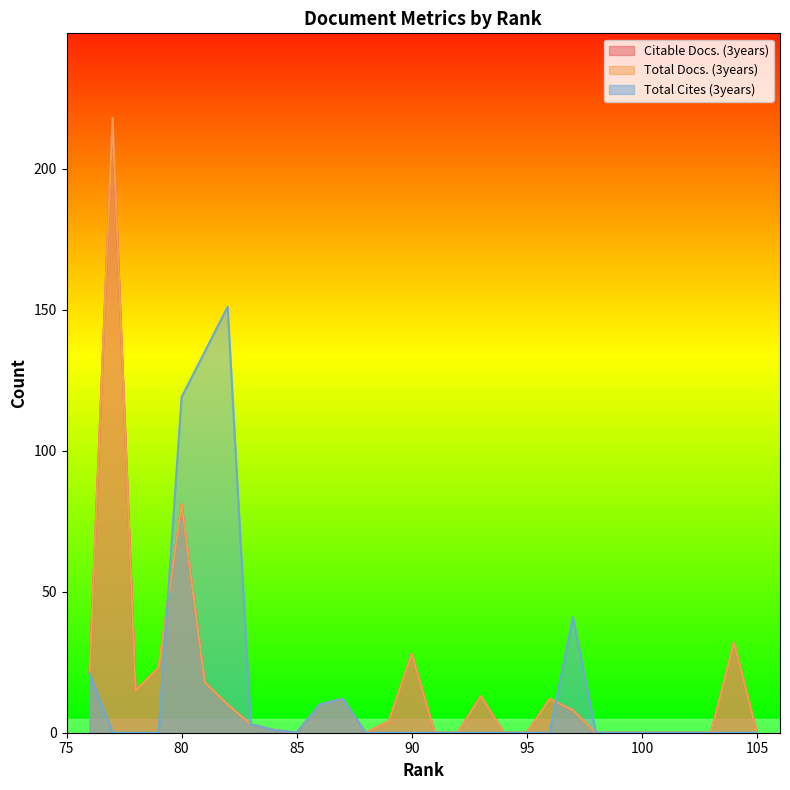

Does the chart display data point markers on the line(s)?

No